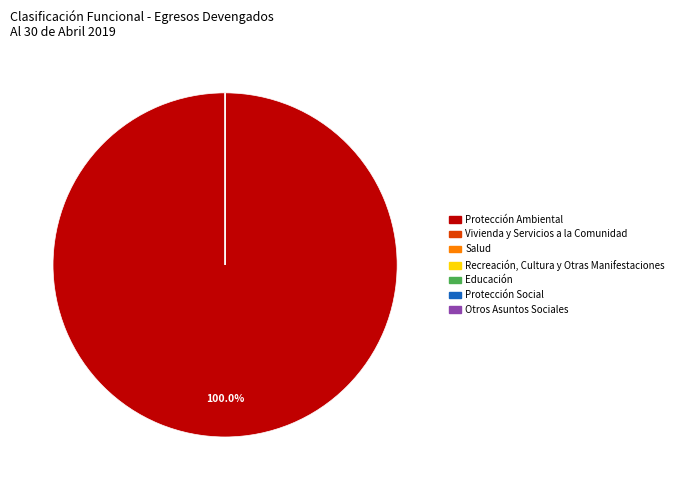

To the nearest percent, what is the average slice percentage?

14%